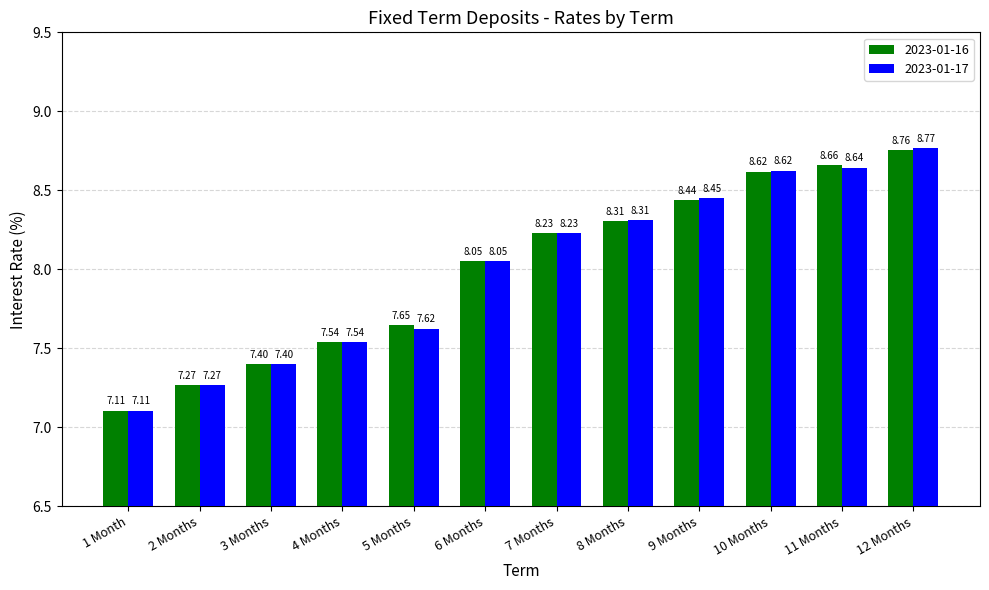

Between 5 Months and 7 Months, which series saw the biggest shift?

2023-01-17